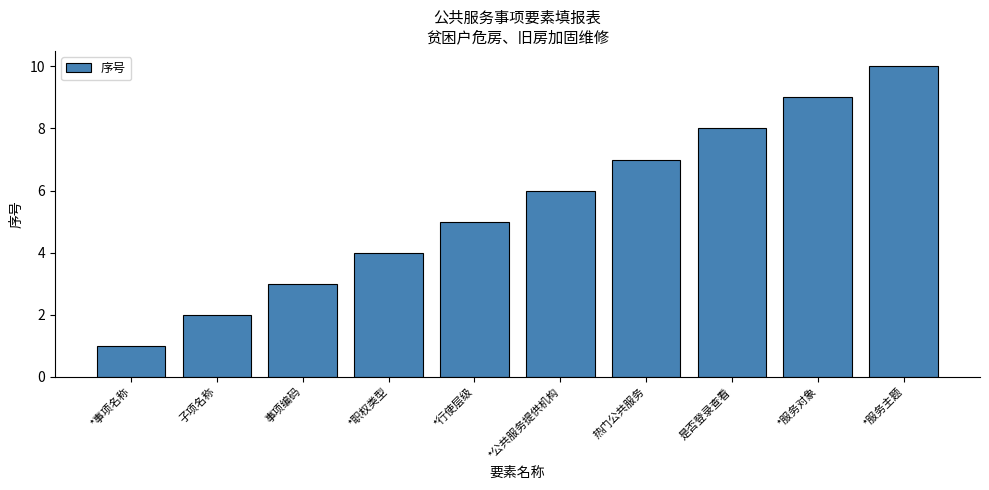

What position from the left is *公共服务提供机构?

6